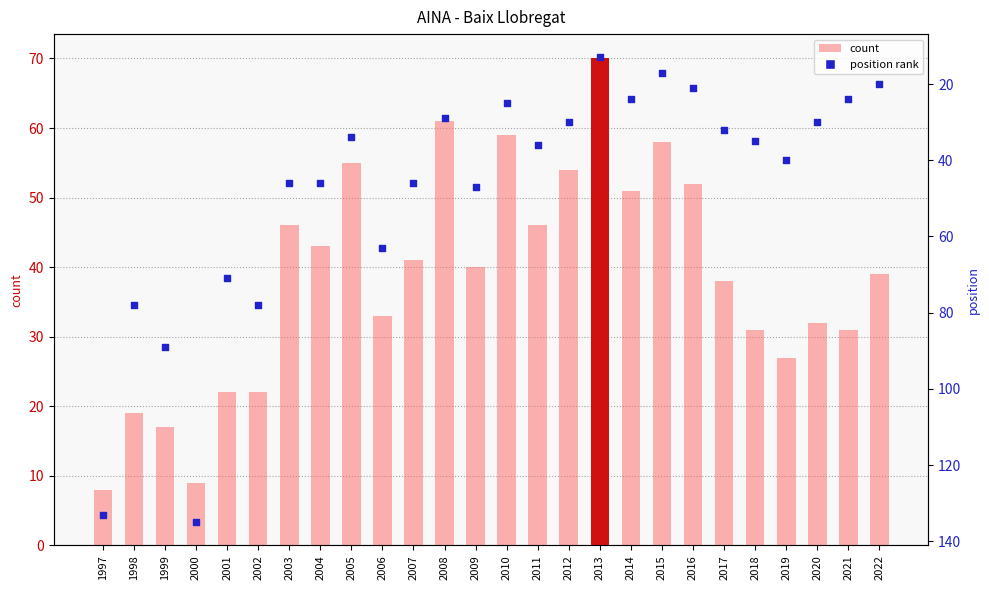

Which series has the largest total across all categories?

position rank